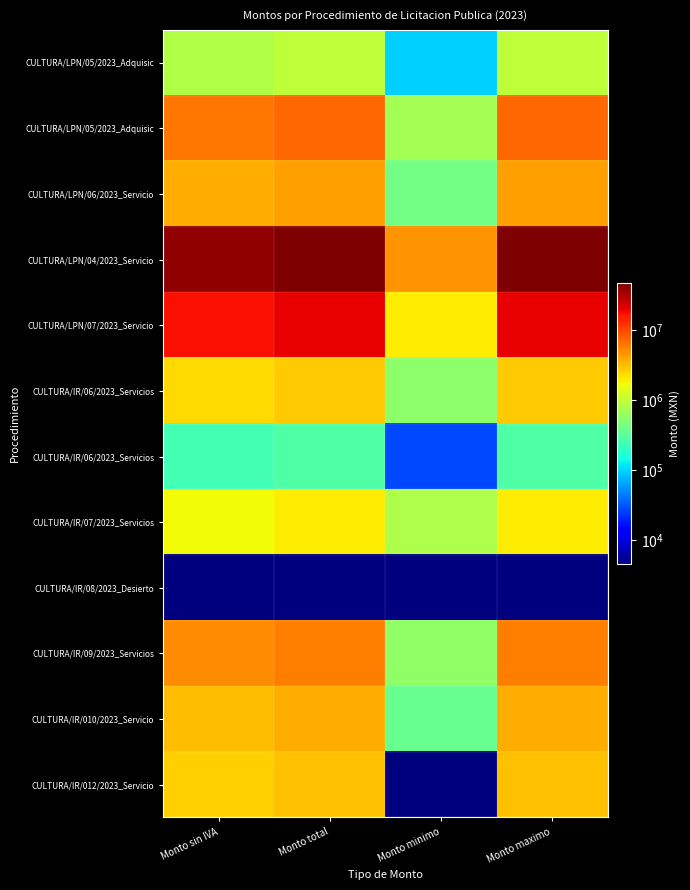

What is the spread (max minus min) of values at Monto maximo?

45999999.9